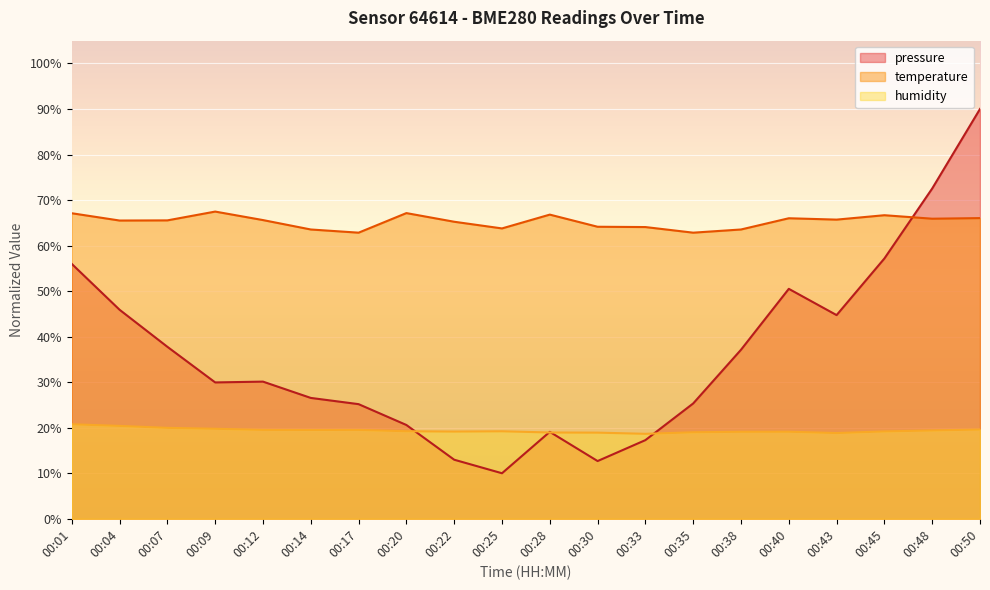

Reading left to right, list all the values displayed in this chart.

pressure: 00:01=56.0	00:04=45.9	00:07=37.8	00:09=29.9	00:12=30.1	00:14=26.5	00:17=25.2	00:20=20.6	00:22=13.0	00:25=10.0	00:28=19.1	00:30=12.7	00:33=17.3	00:35=25.3	00:38=37.1	00:40=50.5	00:43=44.7	00:45=57.2	00:48=72.5	00:50=90.0
temperature: 00:01=67.1	00:04=65.5	00:07=65.5	00:09=67.5	00:12=65.6	00:14=63.5	00:17=62.8	00:20=67.1	00:22=65.2	00:25=63.8	00:28=66.8	00:30=64.1	00:33=64.1	00:35=62.8	00:38=63.5	00:40=66.0	00:43=65.7	00:45=66.7	00:48=65.9	00:50=66.0
humidity: 00:01=20.8	00:04=20.4	00:07=20.0	00:09=19.8	00:12=19.5	00:14=19.5	00:17=19.5	00:20=19.2	00:22=19.2	00:25=19.2	00:28=18.9	00:30=18.9	00:33=18.7	00:35=19.0	00:38=19.1	00:40=19.1	00:43=18.8	00:45=19.2	00:48=19.4	00:50=19.6